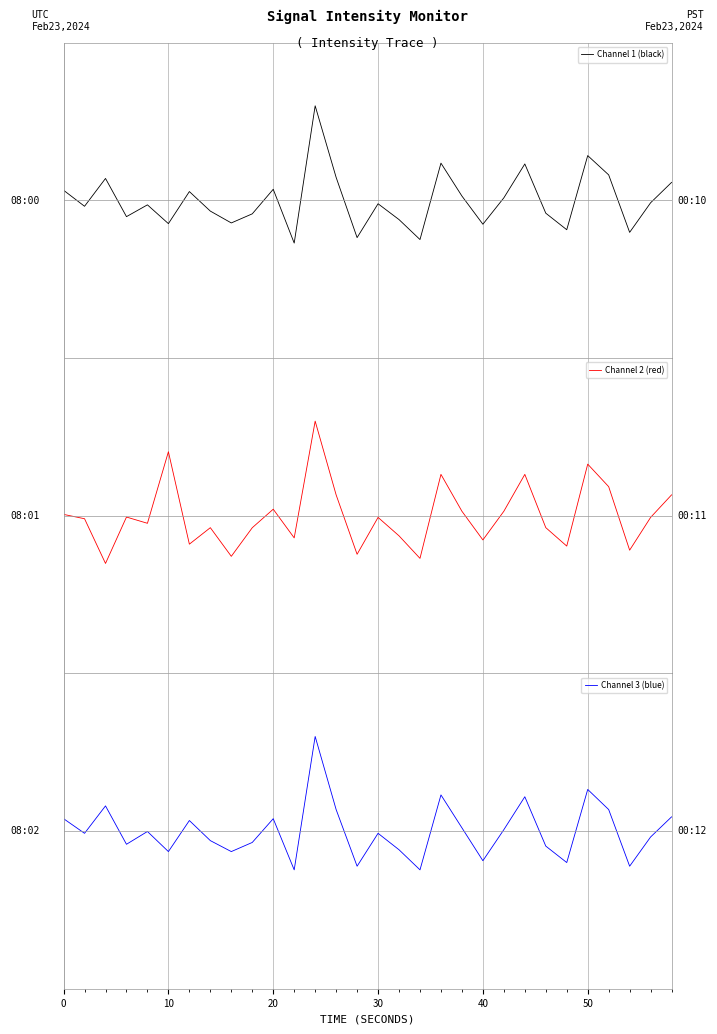

Is the value of Channel 2 (red) at 22 greater than the value of Channel 3 (blue) at 10?

Yes